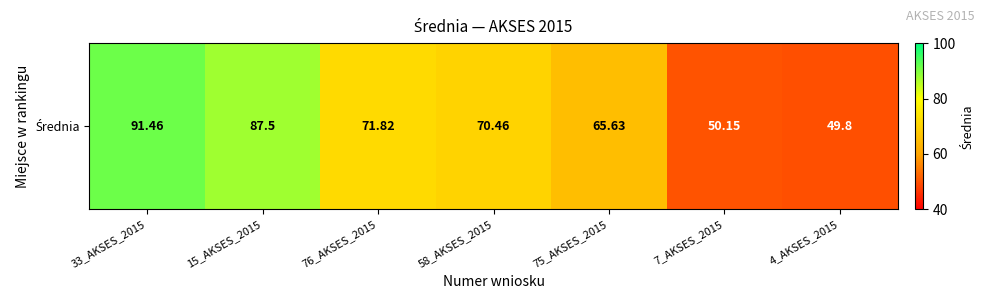

Which category has the highest value across all series?

33_AKSES_2015